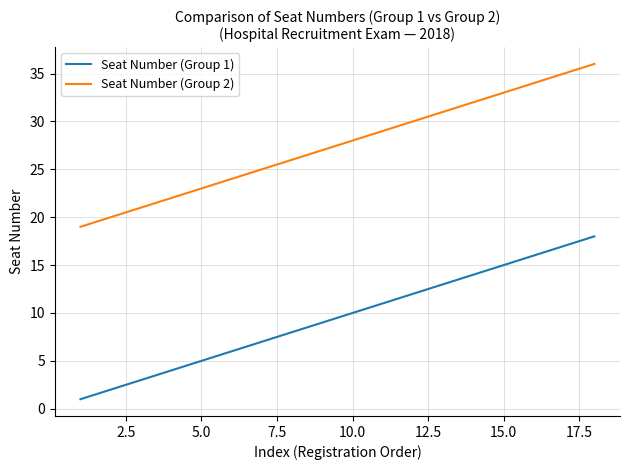

List the series in order of their peak value, lowest first.

Seat Number (Group 1), Seat Number (Group 2)